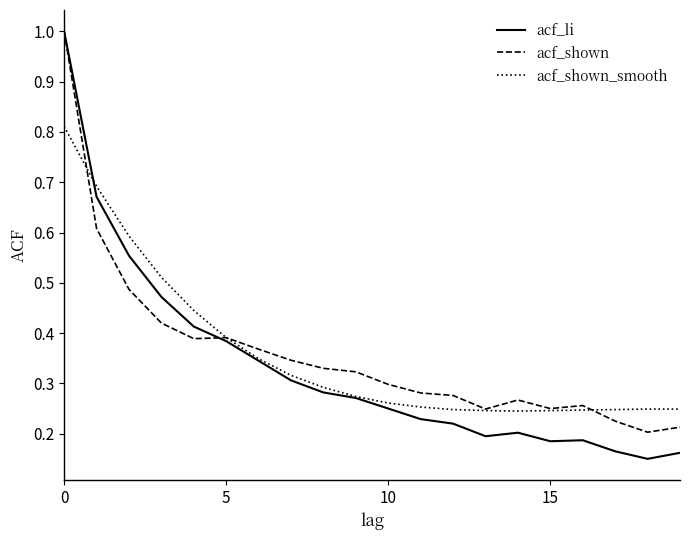

Which series has the widest spread of values?

acf_li